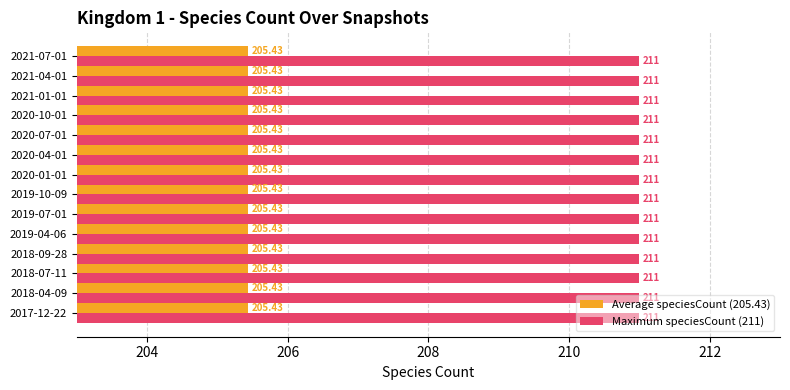

Where is the data nearest to the value 207?

2020-07-01